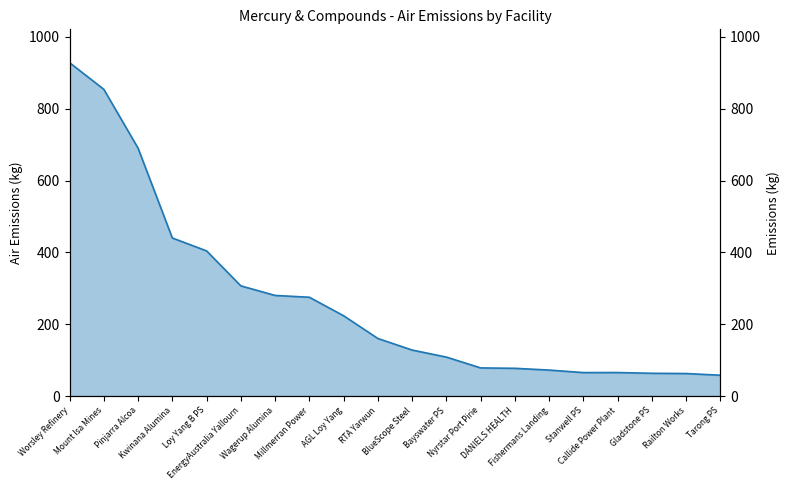

How many series are shown in this chart?

1